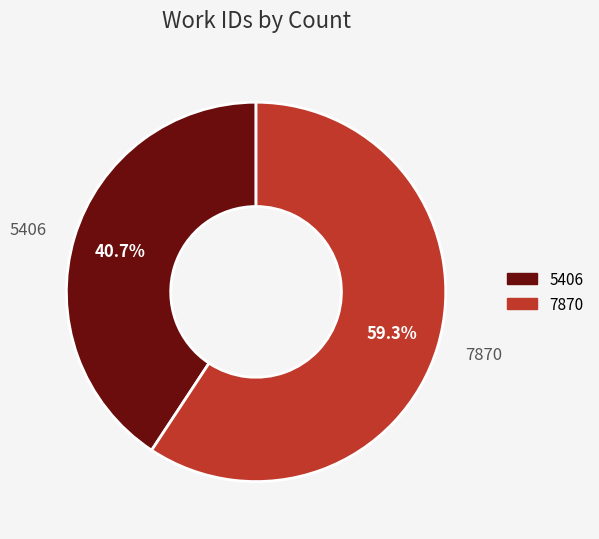

Does any single category account for the majority?

Yes